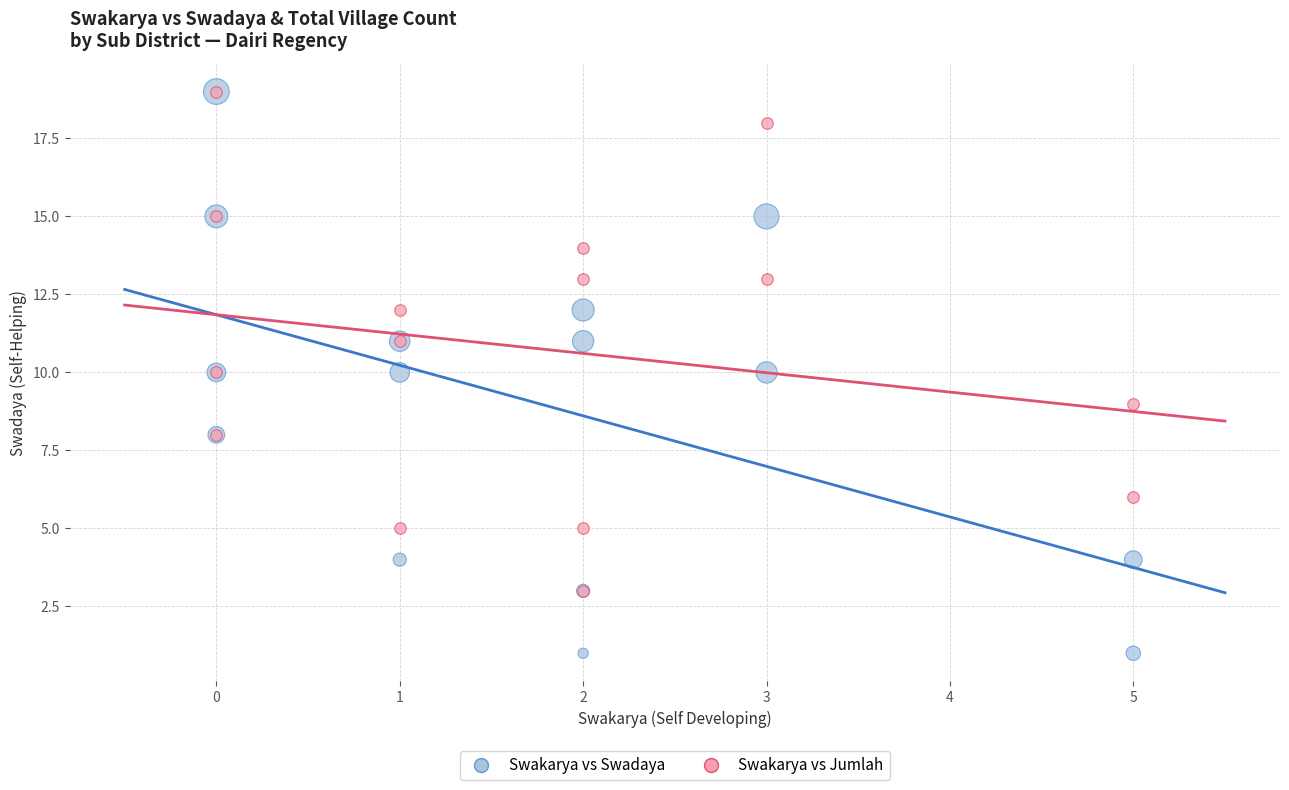

What are all the series names shown in the legend?

Swakarya vs Swadaya, Swakarya vs Jumlah